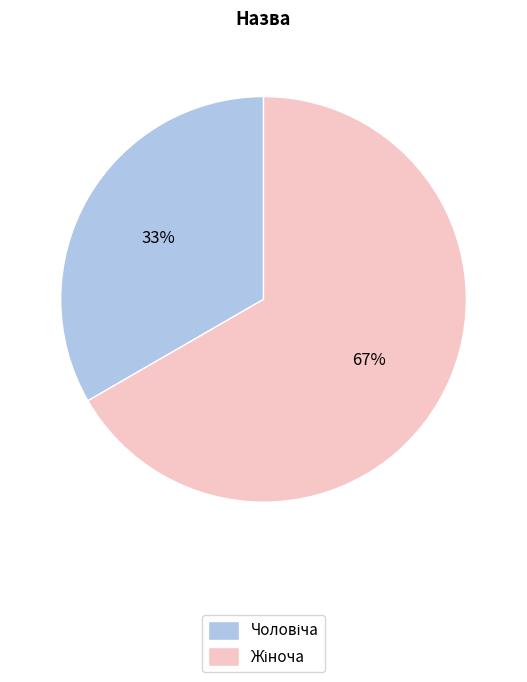

Does any single category account for the majority?

Yes